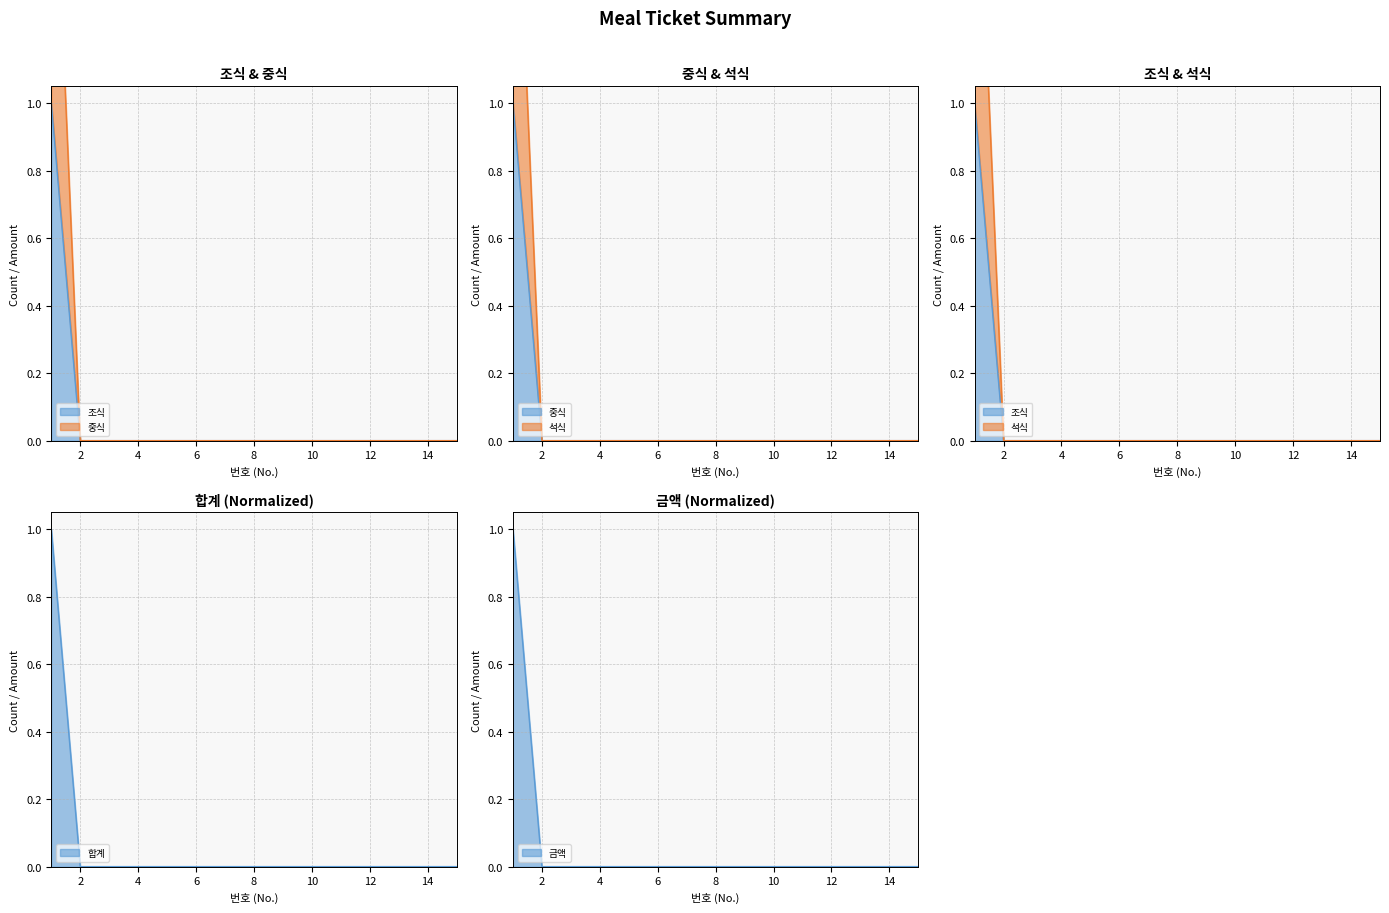

How many lines are shown in the chart?

5